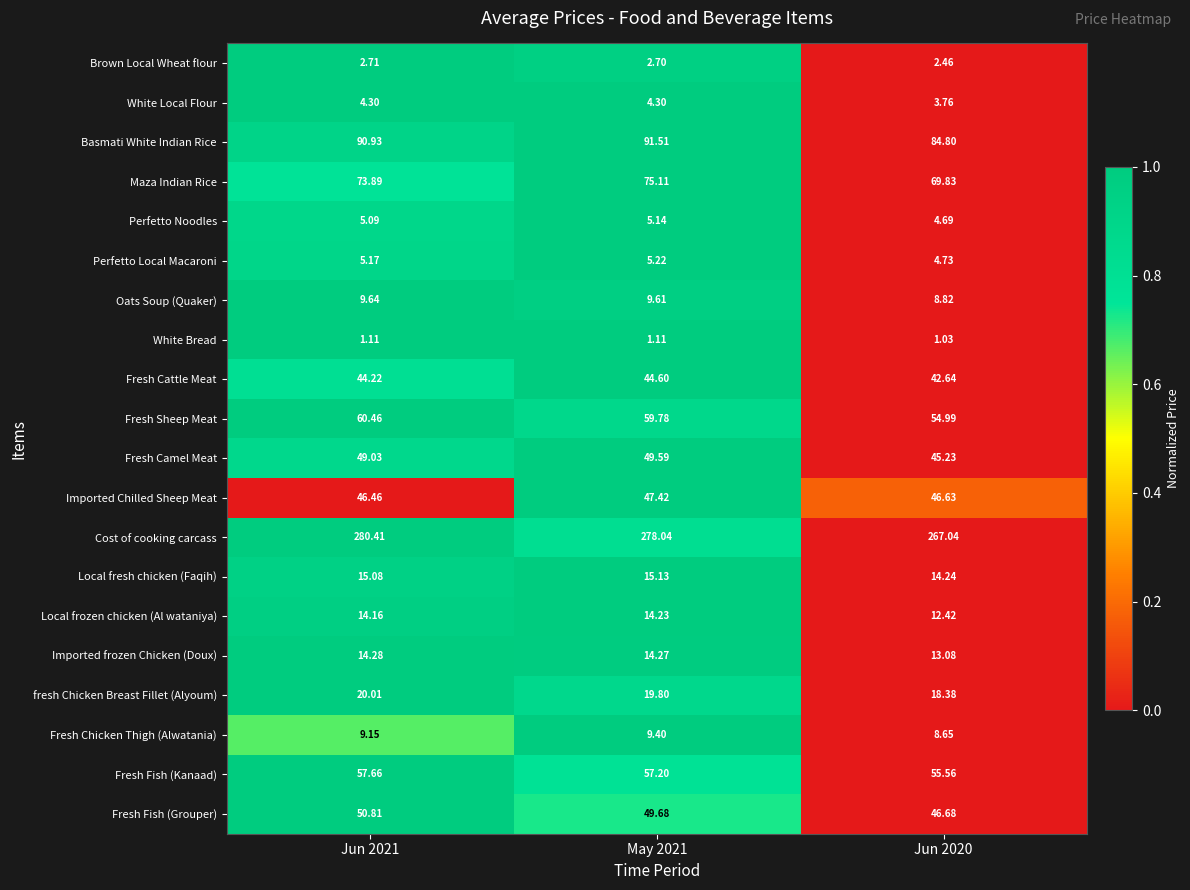

Between Jun 2021 and Jun 2020, which series saw the biggest shift?

Cost of cooking carcass